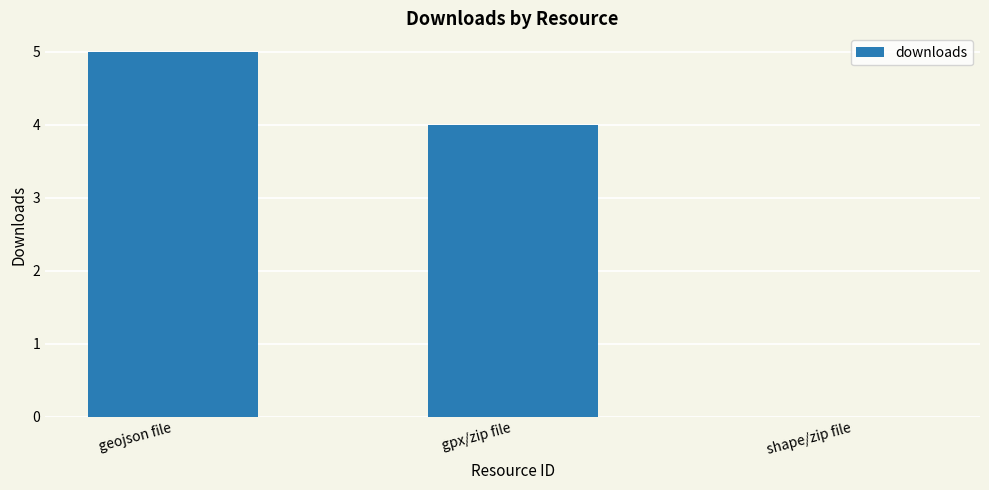

What is the change in value from geojson file to shape/zip file?

-5